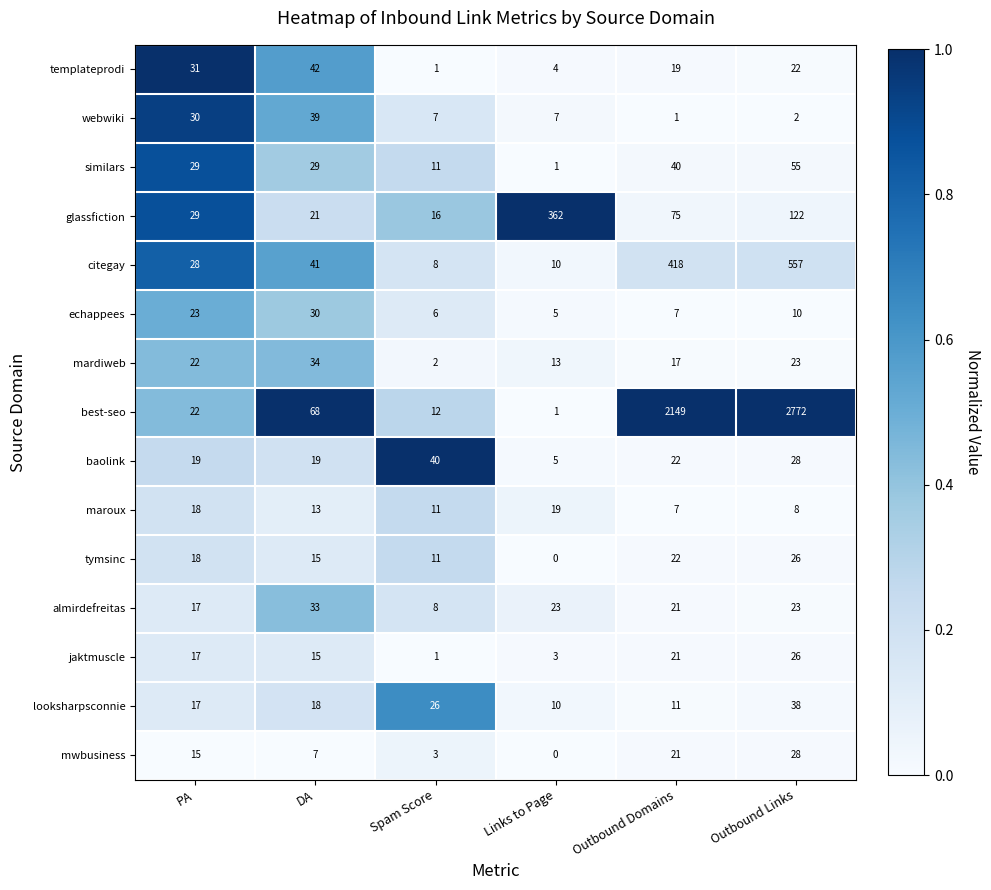

How many categories are shown in the chart?

6